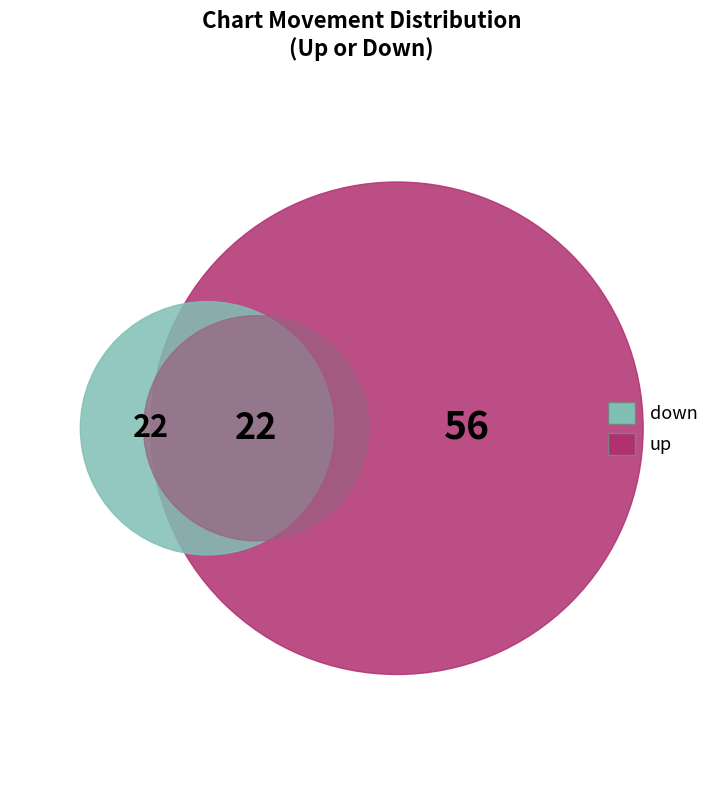

Combined, what portion of the pie is - and up?

78.0%